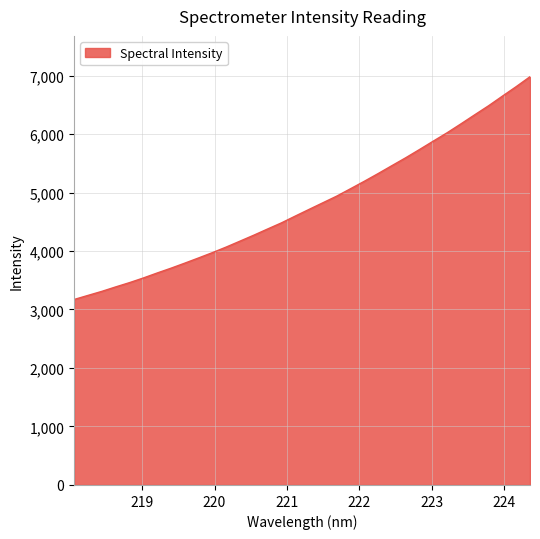

What is the greatest value displayed?

6979.5